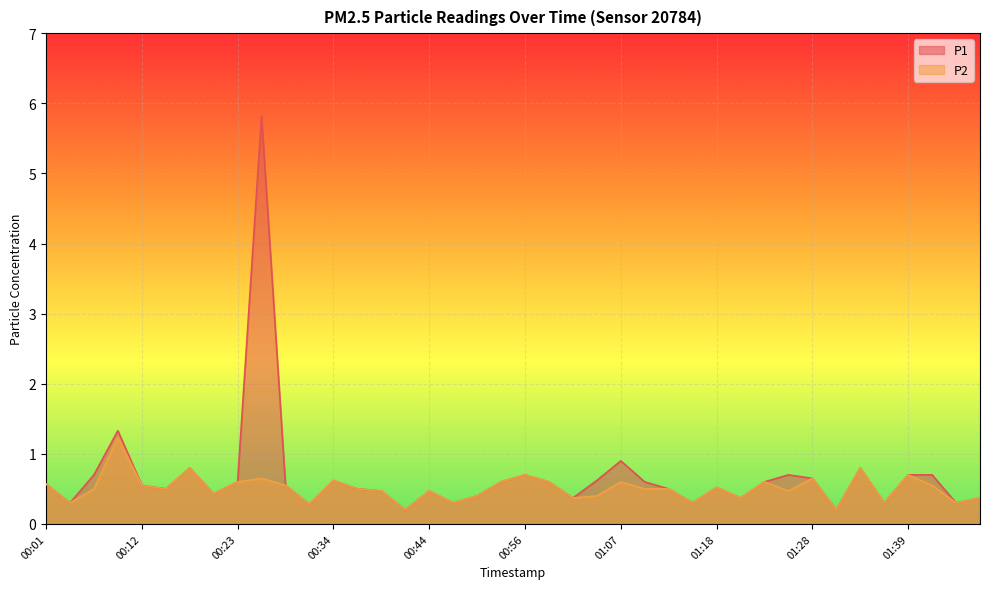

At how many categories does at least one series exceed 0?

40